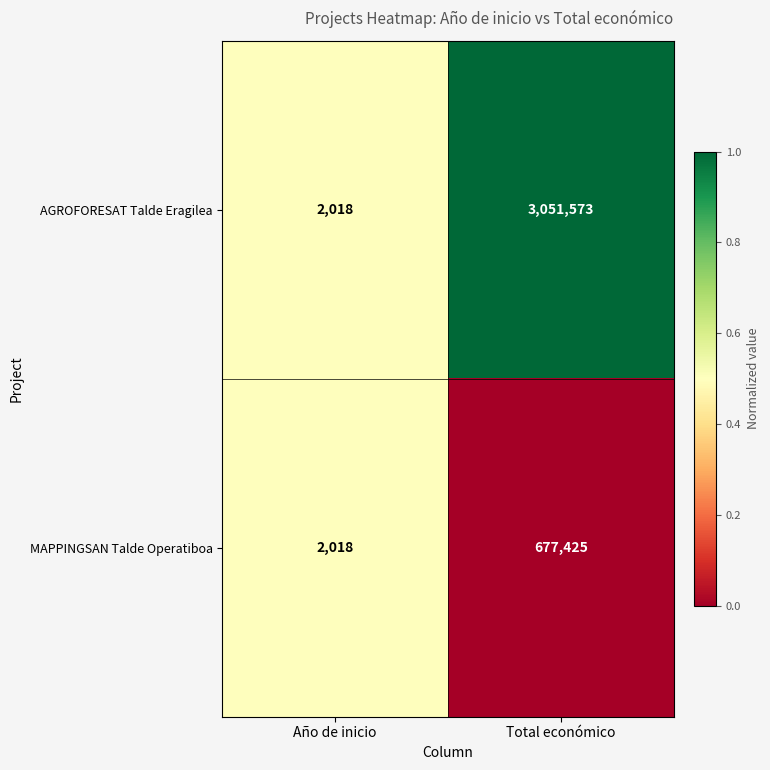

Rank the series by their maximum value, from highest to lowest.

AGROFORESAT Talde Eragilea, MAPPINGSAN Talde Operatiboa